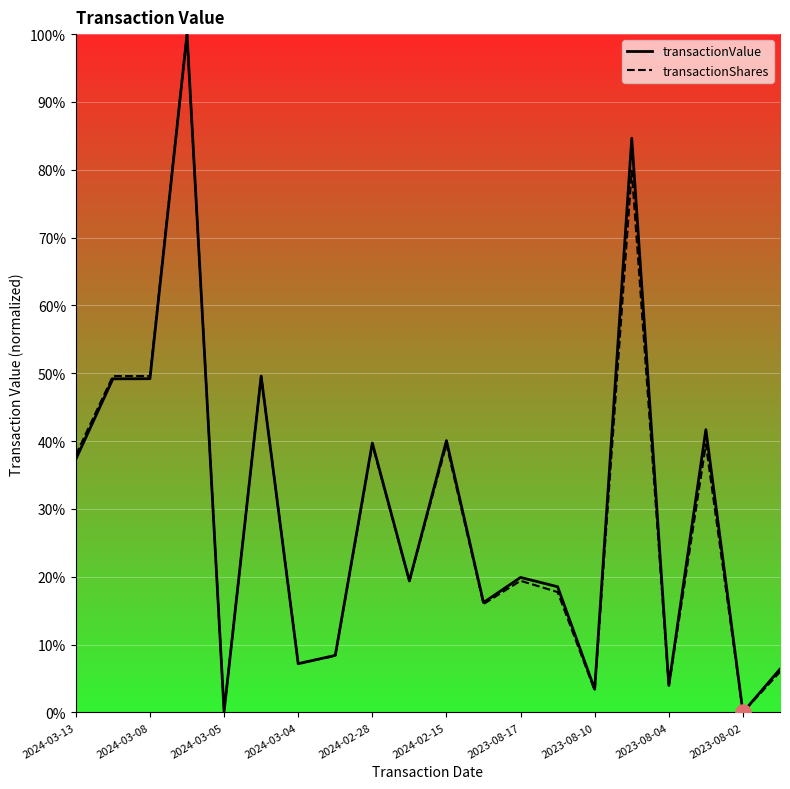

Which series has the largest total across all categories?

transactionValue